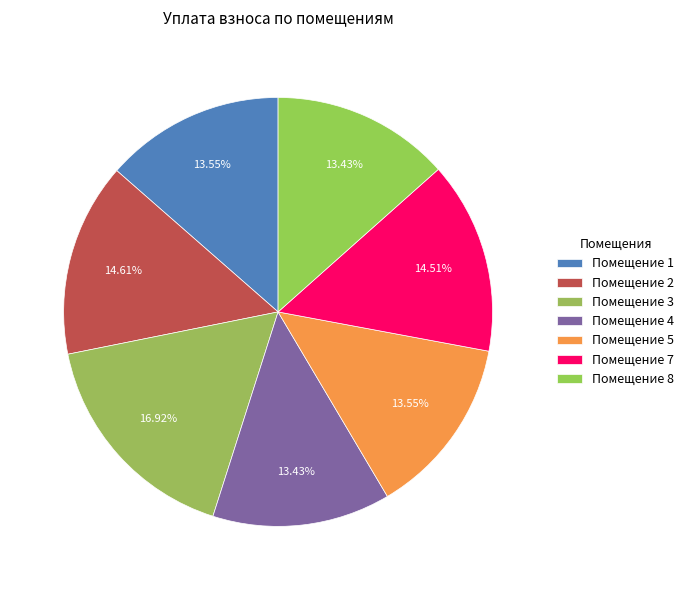

Is there a majority slice in this chart?

No